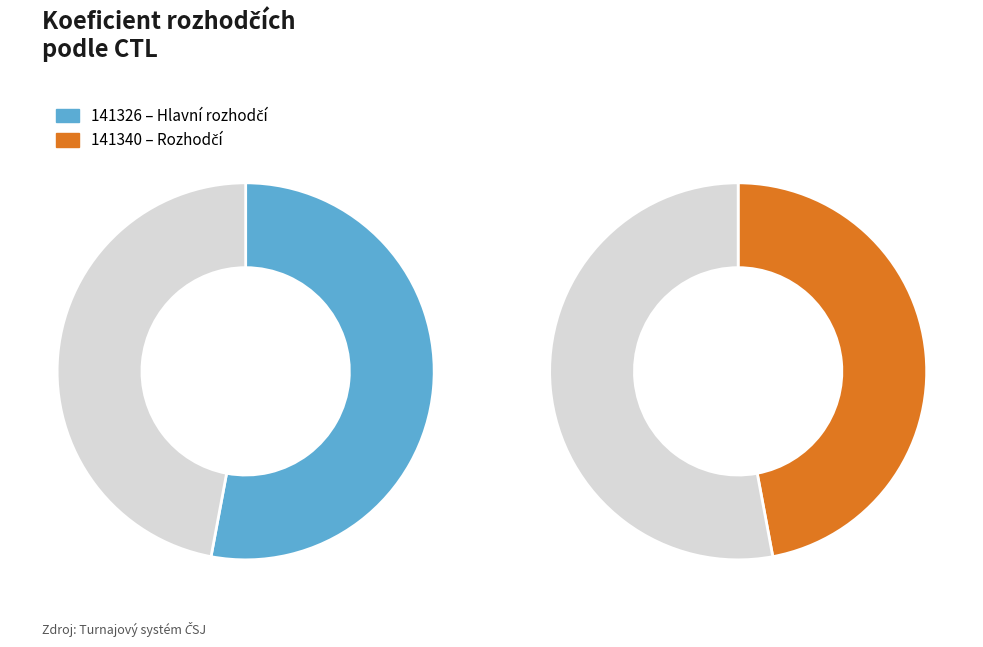

What is the total percentage of 141340 and 141326?

100.0%